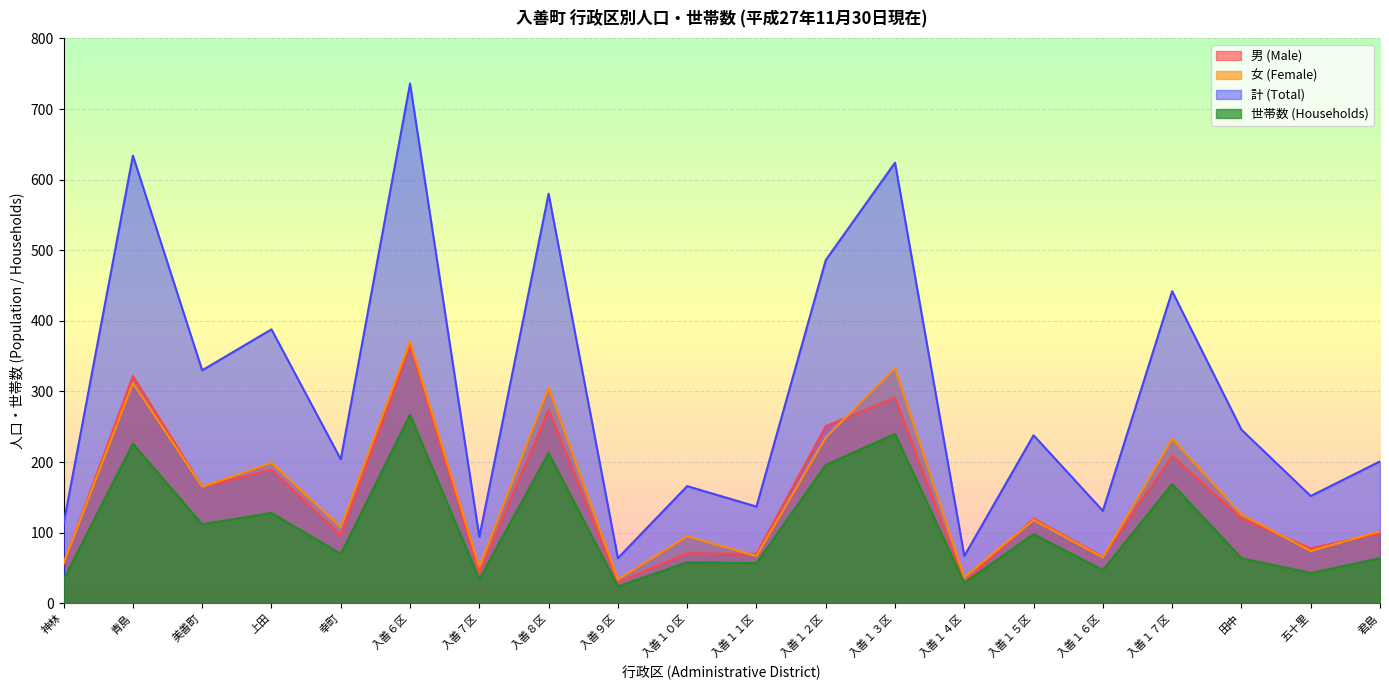

The value of 女 (Female) at 入善９区 is 34. True or false?

True